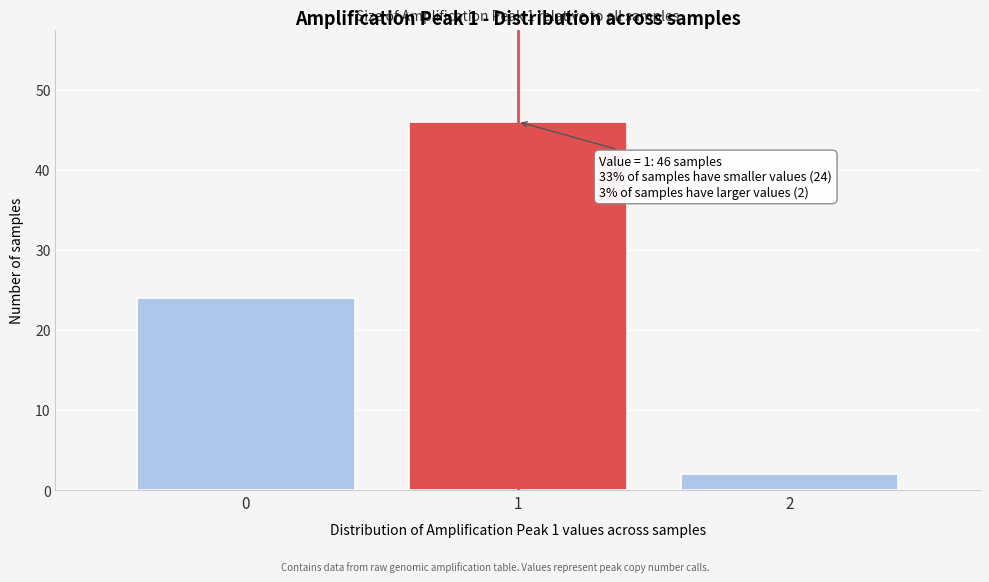

Which range on the x-axis has the tallest bar?

0.5 to 1.5